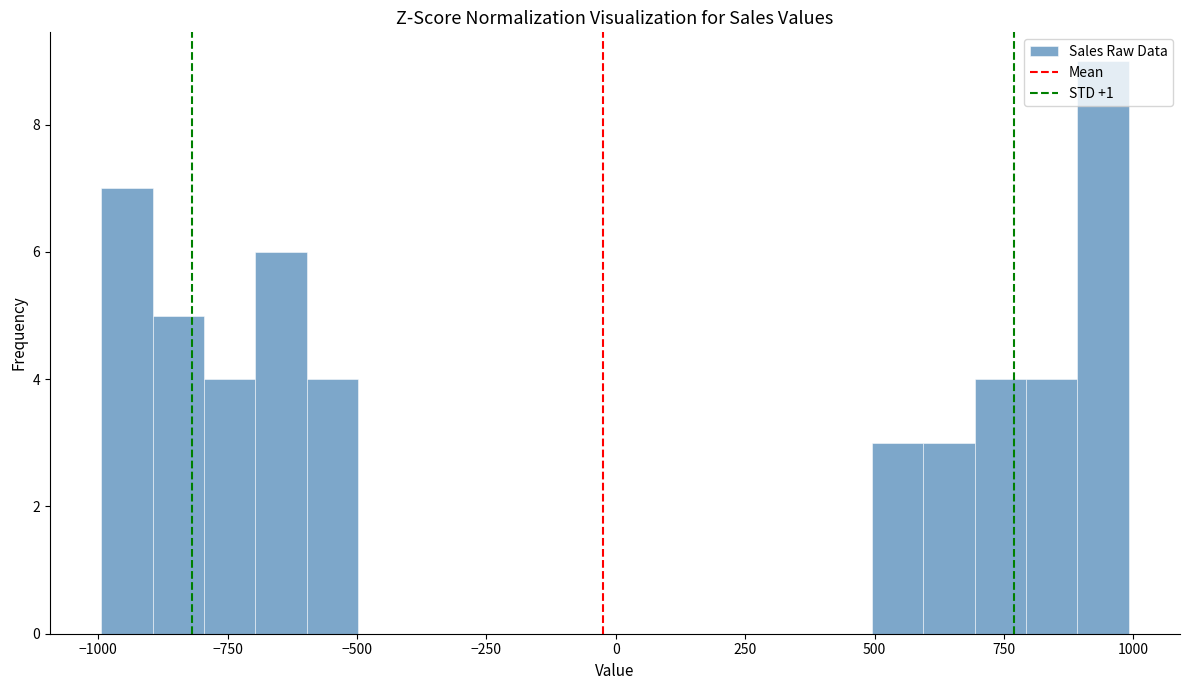

Around what value on the x-axis is the tallest bar? Give the approximate position of its centre, as read against the axis.

950